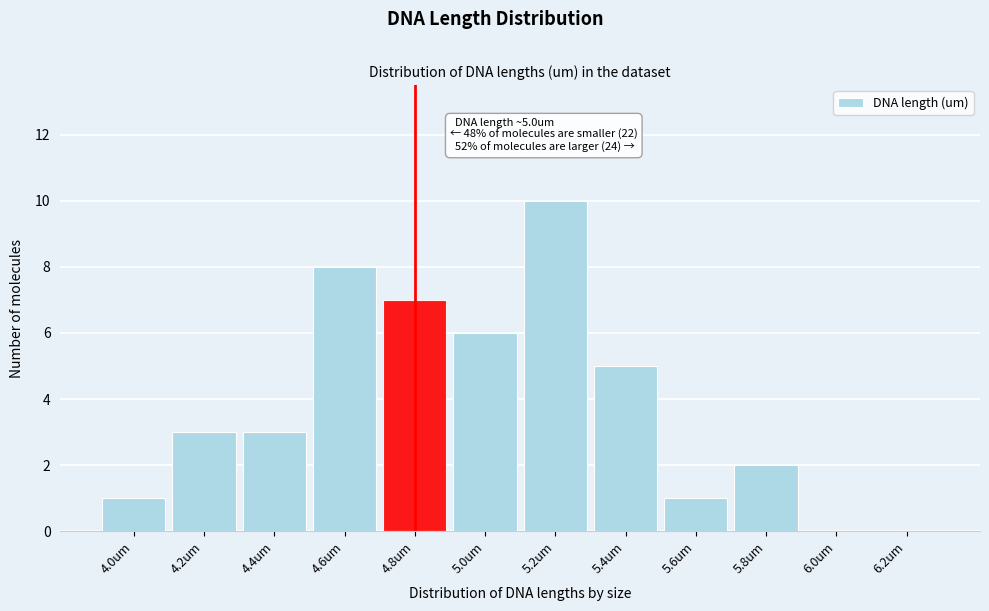

Reading left to right, list all the values displayed in this chart.

4.0um=1	4.2um=3	4.4um=3	4.6um=8	4.8um=7	5.0um=6	5.2um=10	5.4um=5	5.6um=1	5.8um=2	6.0um=0	6.2um=0